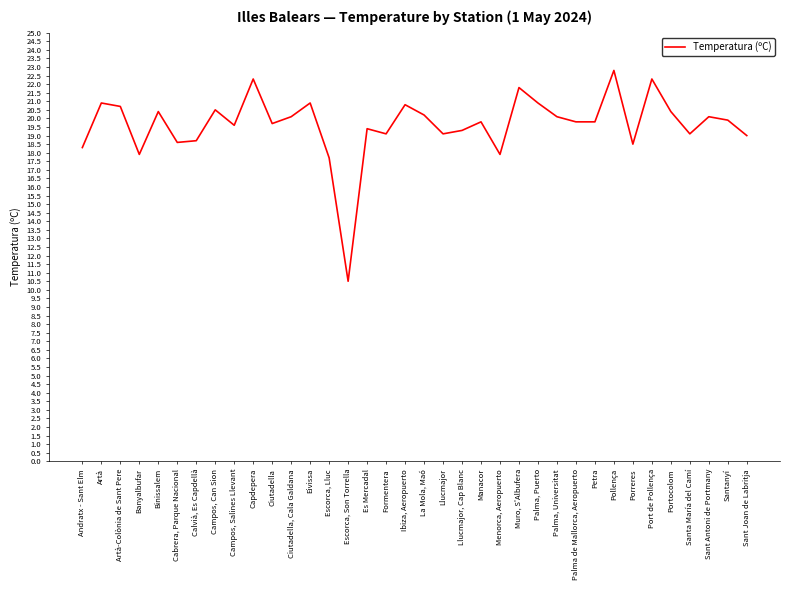

At which category does the chart reach its peak across all series?

Pollença